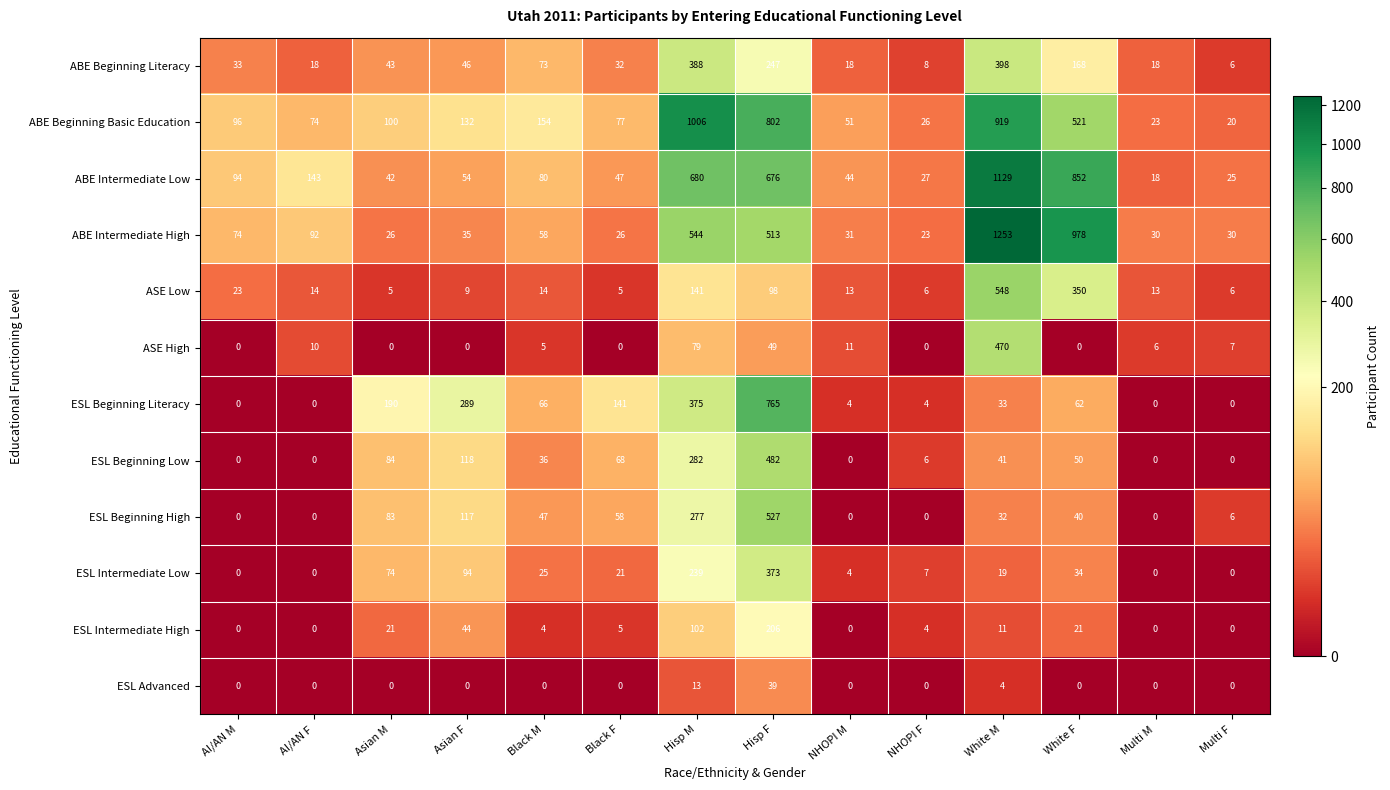

The ESL Beginning Literacy series shows 0 at AI/AN F. True or false?

True